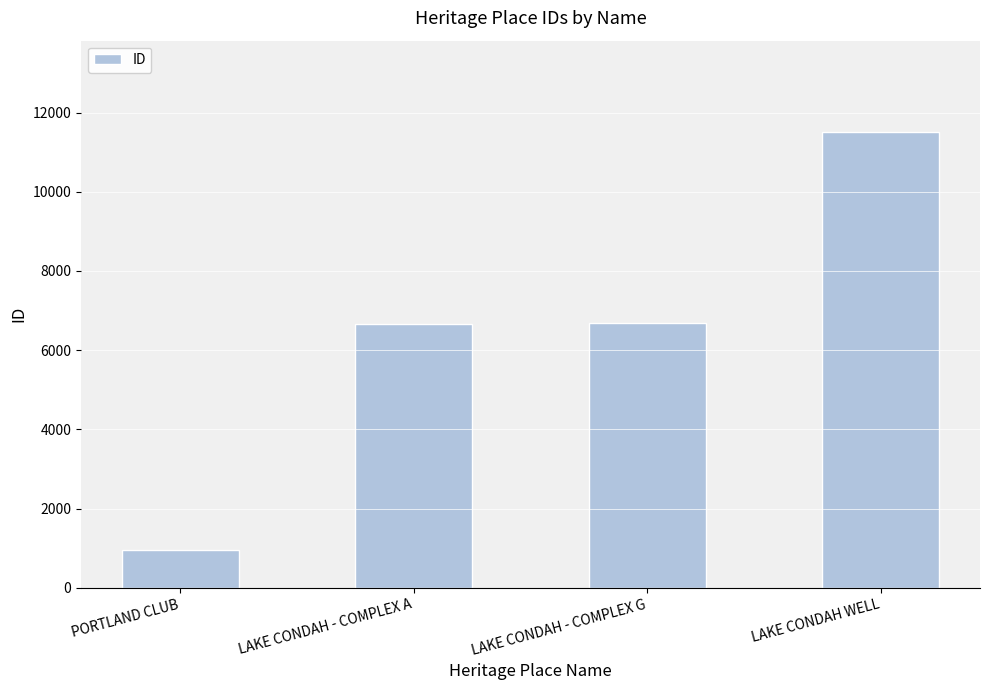

Are the bars grouped side by side (vs. stacked)?

No